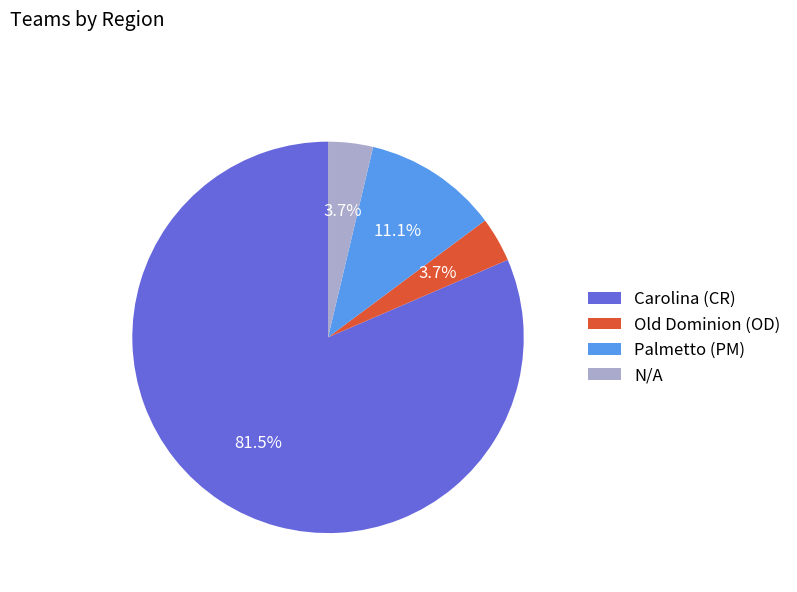

What is the largest slice in the pie chart?

Carolina (CR)